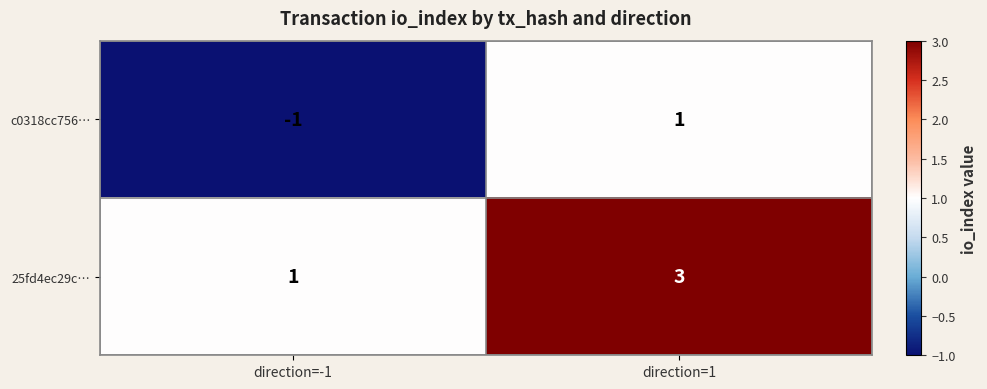

What is the sum of all 25fd4ec29c… values?

4